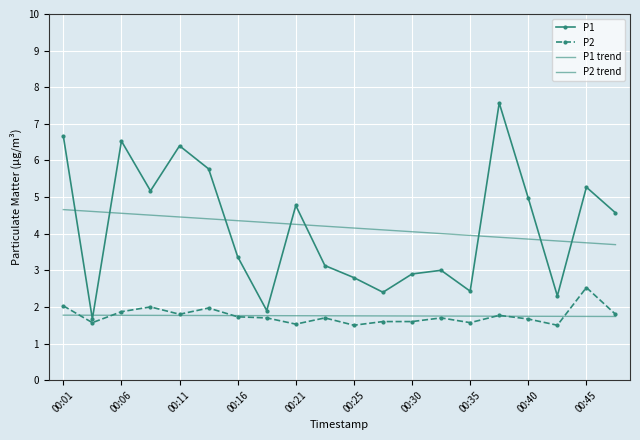

Which series has the largest range (max minus min)?

P1